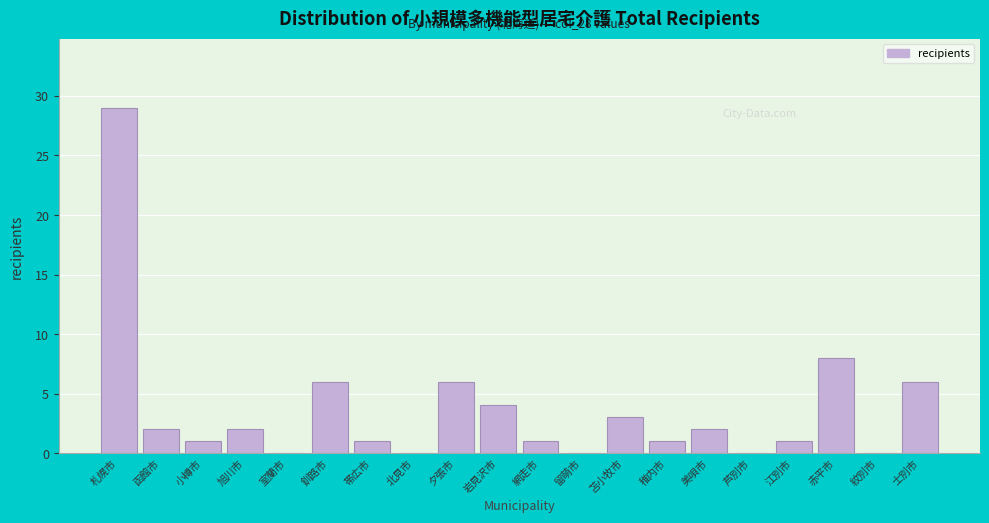

Reading left to right, list all the values displayed in this chart.

札幌市=29	函館市=2	小樽市=1	旭川市=2	室蘭市=0	釧路市=6	帯広市=1	北見市=0	夕張市=6	岩見沢市=4	網走市=1	留萌市=0	苫小牧市=3	稚内市=1	美唄市=2	芦別市=0	江別市=1	赤平市=8	紋別市=0	士別市=6